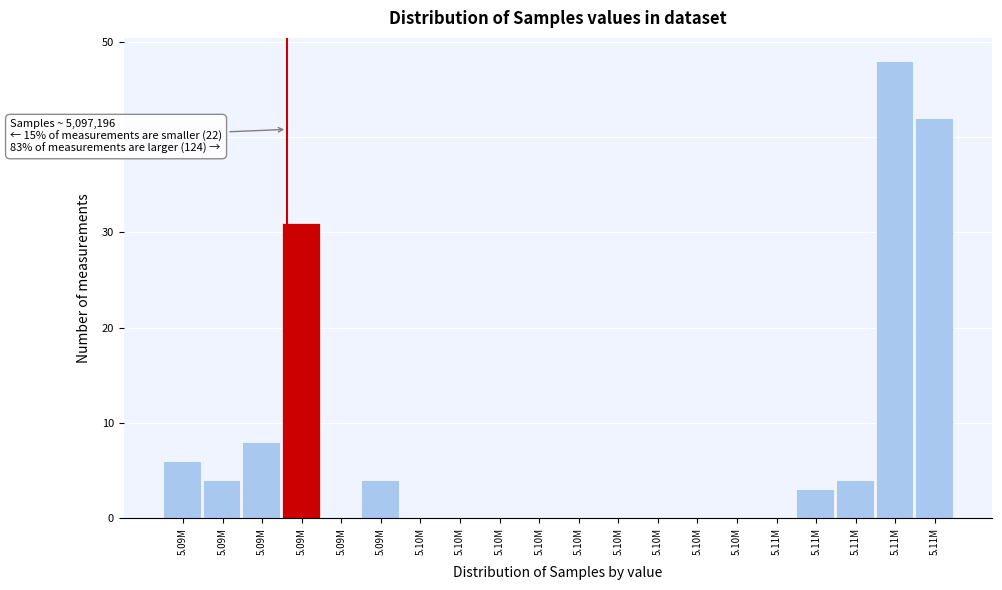

How many series are shown in this chart?

1